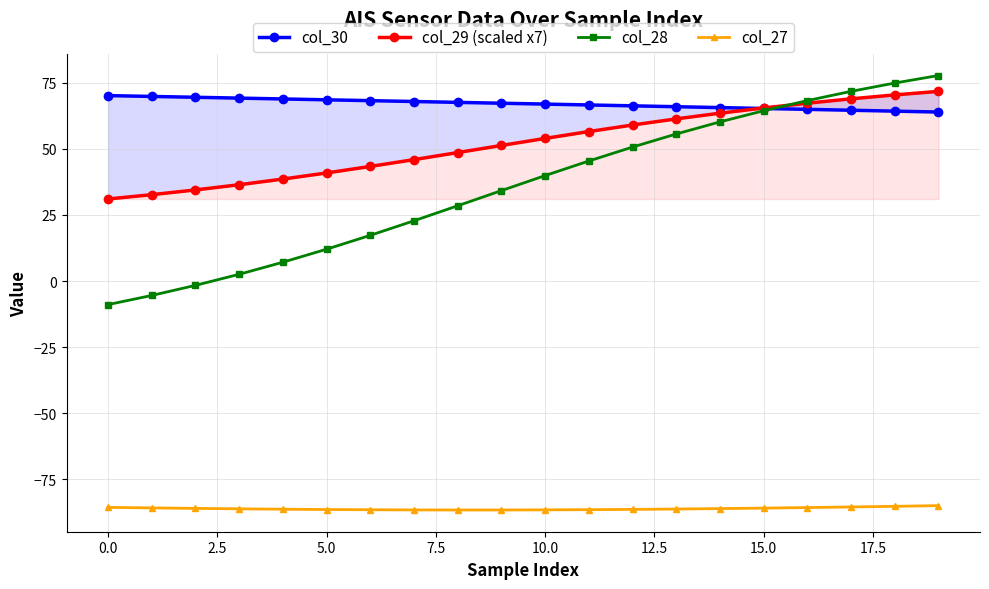

At how many categories does at least one series exceed 62?

20